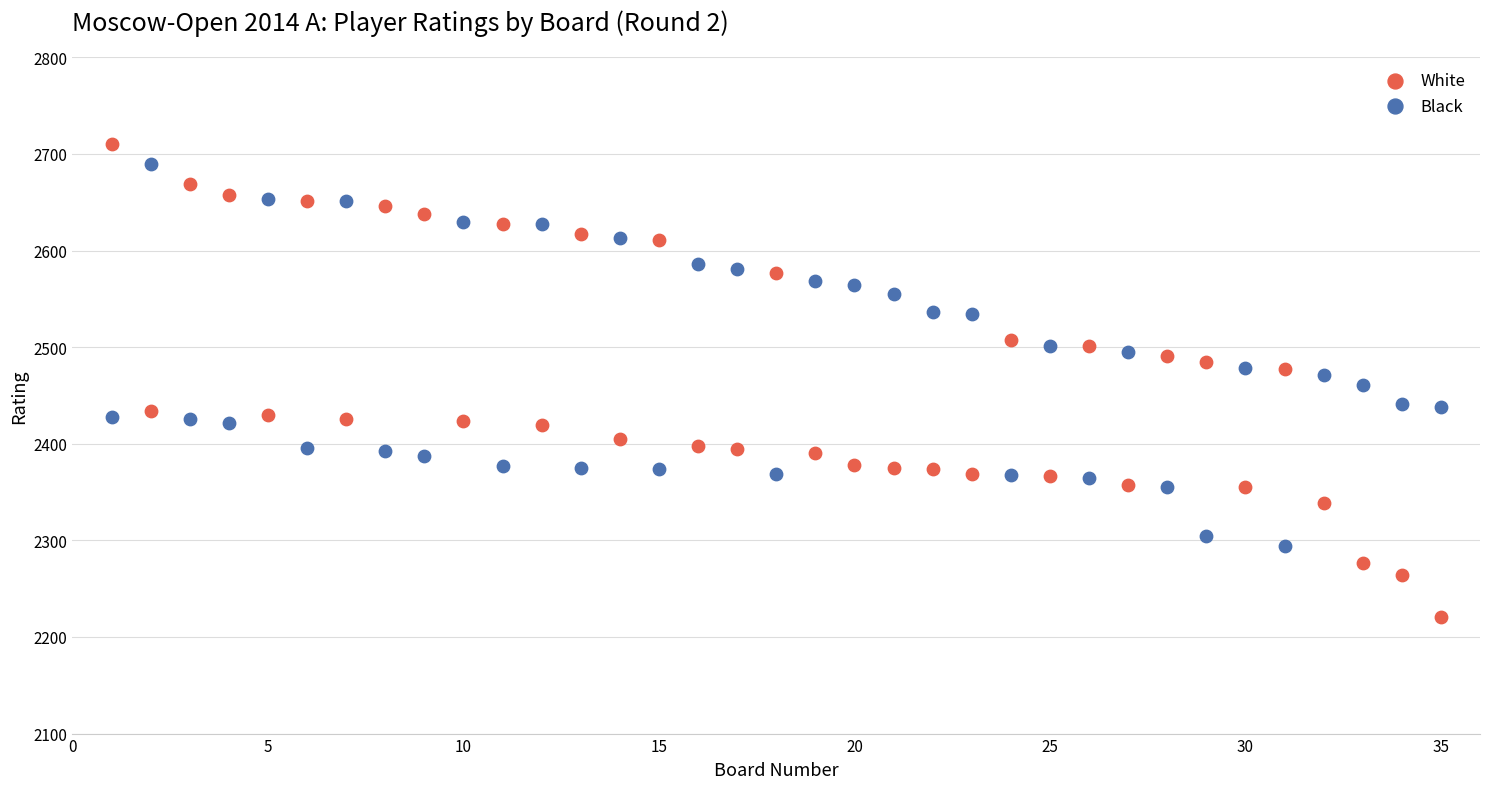

Which series reaches the minimum Y coordinate?

White